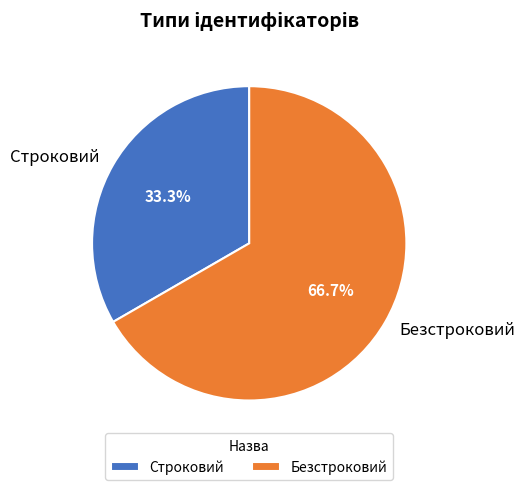

To the nearest percent, what is the average slice percentage?

50%